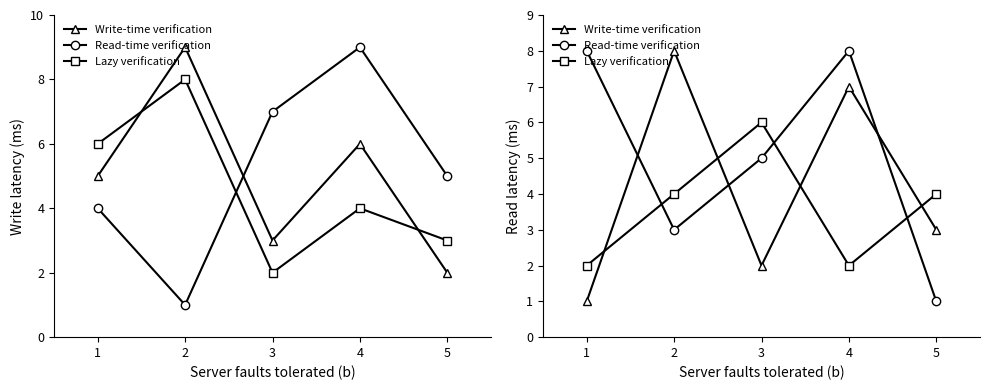

What is the smallest value displayed?

1